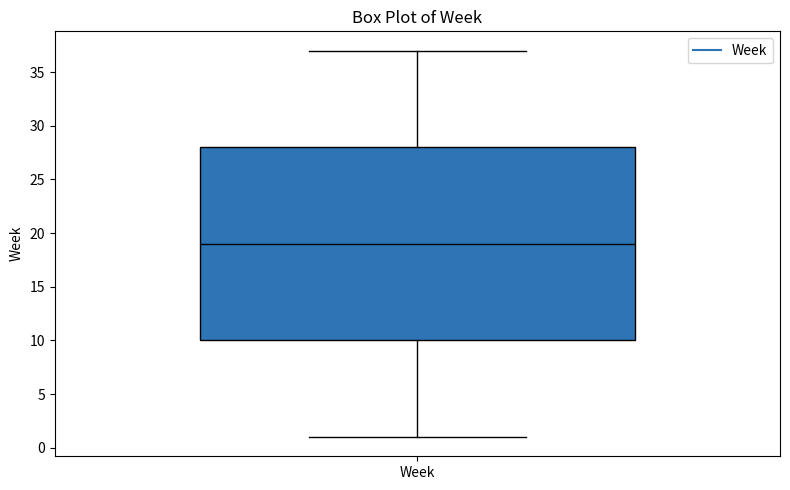

Read this box plot against the y-axis: the position of the median line, the range covered by the box, and the ends of both whiskers. The values are not printed on the chart, so give them approximately, as read against the axis.

median 19, box 10 to 28, whiskers 1 to 37